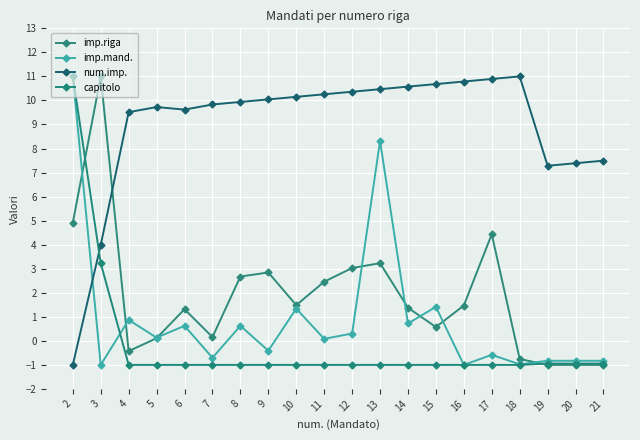

Which has a higher value, 10 or 7?

10